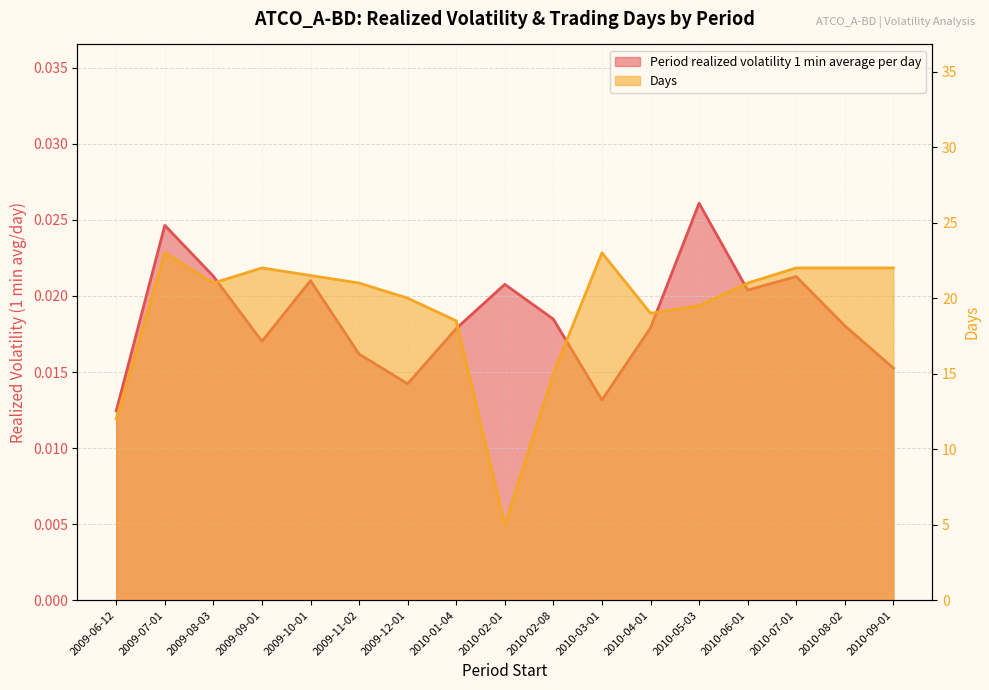

What is the label of the 10th point from the left?

2010-02-08